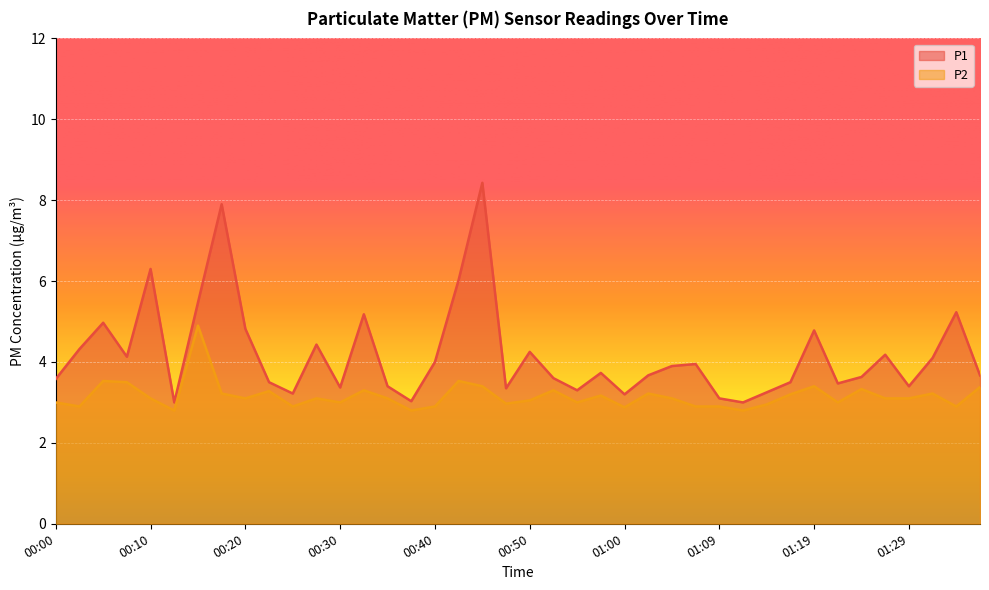

Reading left to right, list all the values displayed in this chart.

P1: 3.6	4.3	5.0	4.1	6.3	3.0	5.5	7.9	4.8	3.5	3.2	4.4	3.4	5.2	3.4	3.0	4.0	6.0	8.4	3.4	4.2	3.6	3.3	3.7	3.2	3.7	3.9	4.0	3.1	3.0	3.2	3.5	4.8	3.5	3.6	4.2	3.4	4.1	5.2	3.7
P2: 3.0	2.9	3.5	3.5	3.1	2.8	4.9	3.2	3.1	3.3	2.9	3.1	3.0	3.3	3.1	2.8	2.9	3.5	3.4	3.0	3.0	3.3	3.0	3.2	2.9	3.2	3.1	2.9	2.9	2.8	3.0	3.2	3.4	3.0	3.3	3.1	3.1	3.2	2.9	3.4